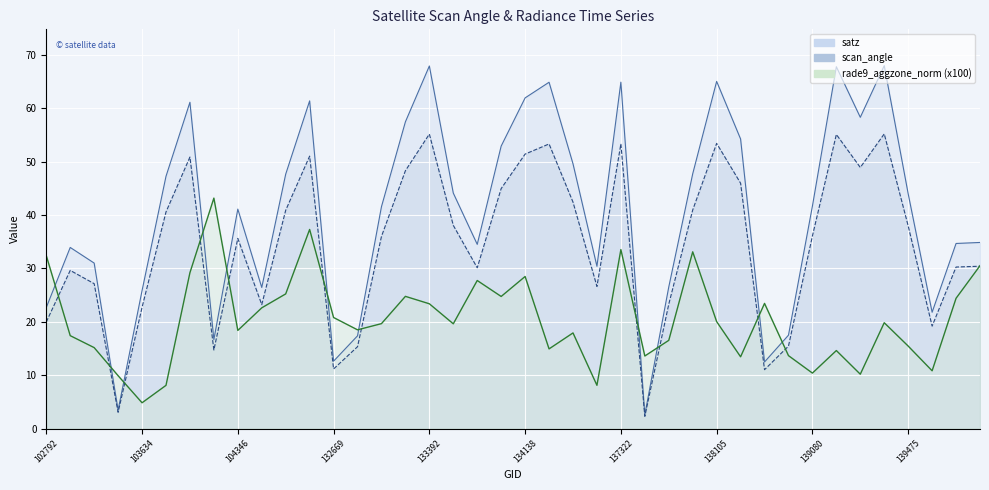

Which label corresponds to the largest value in the chart?

139462